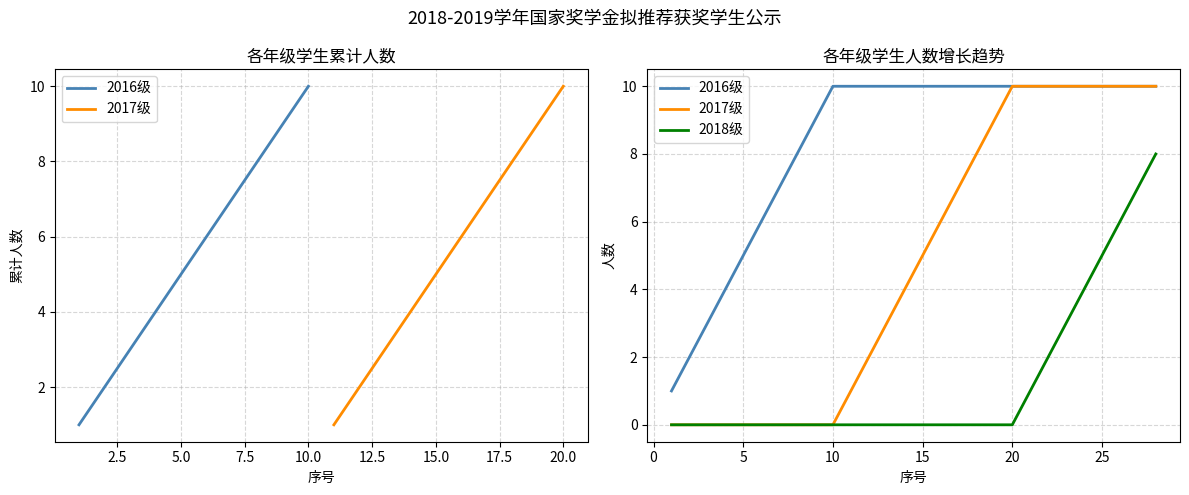

The 2018级 series shows 10 at 26. True or false?

False